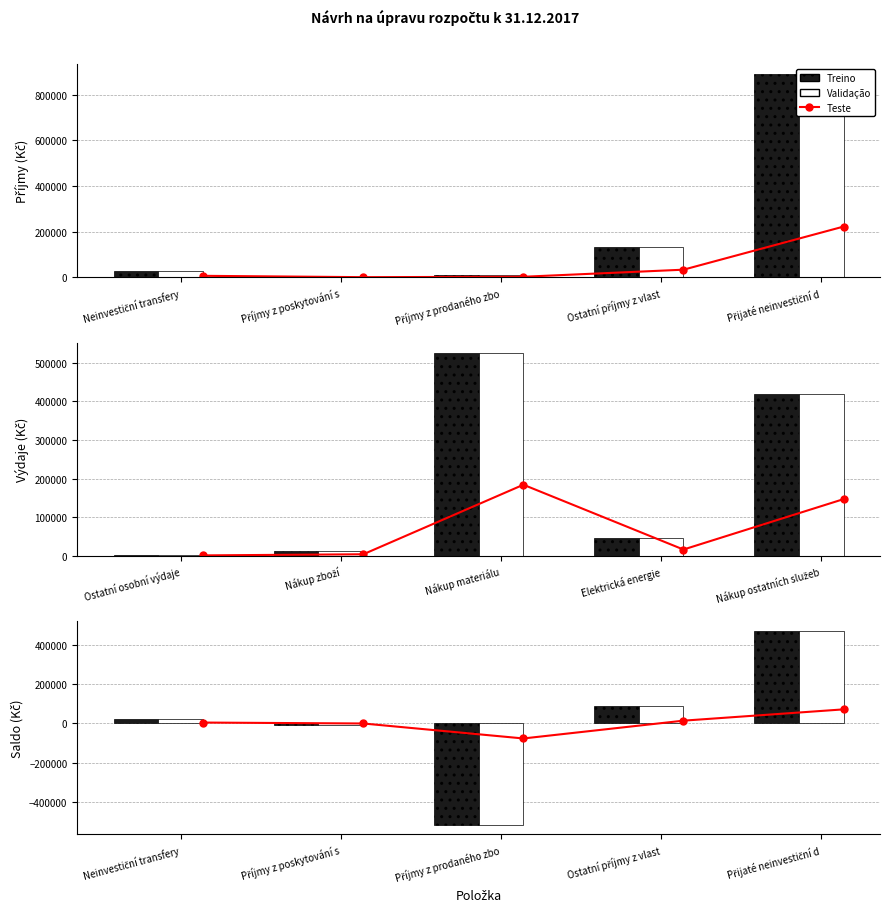

What are all the series names shown in the legend?

Teste, Treino, Validação